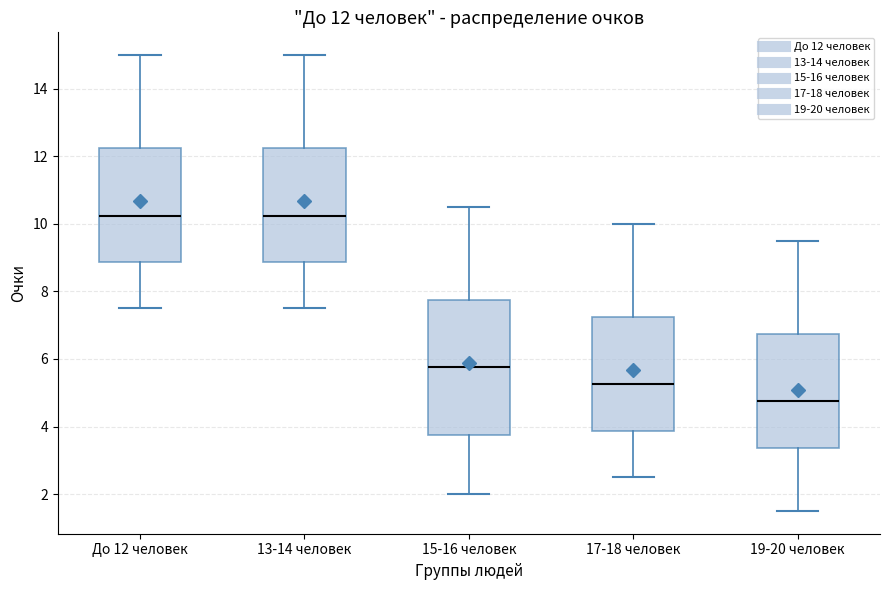

Which box's median line is the lowest?

19-20 человек